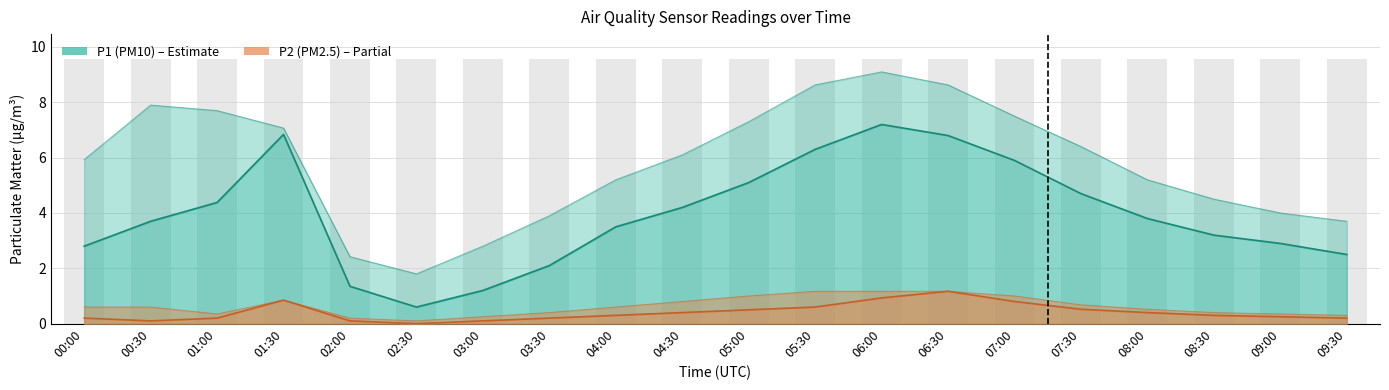

At which label is P1 closest to 3?

09:00